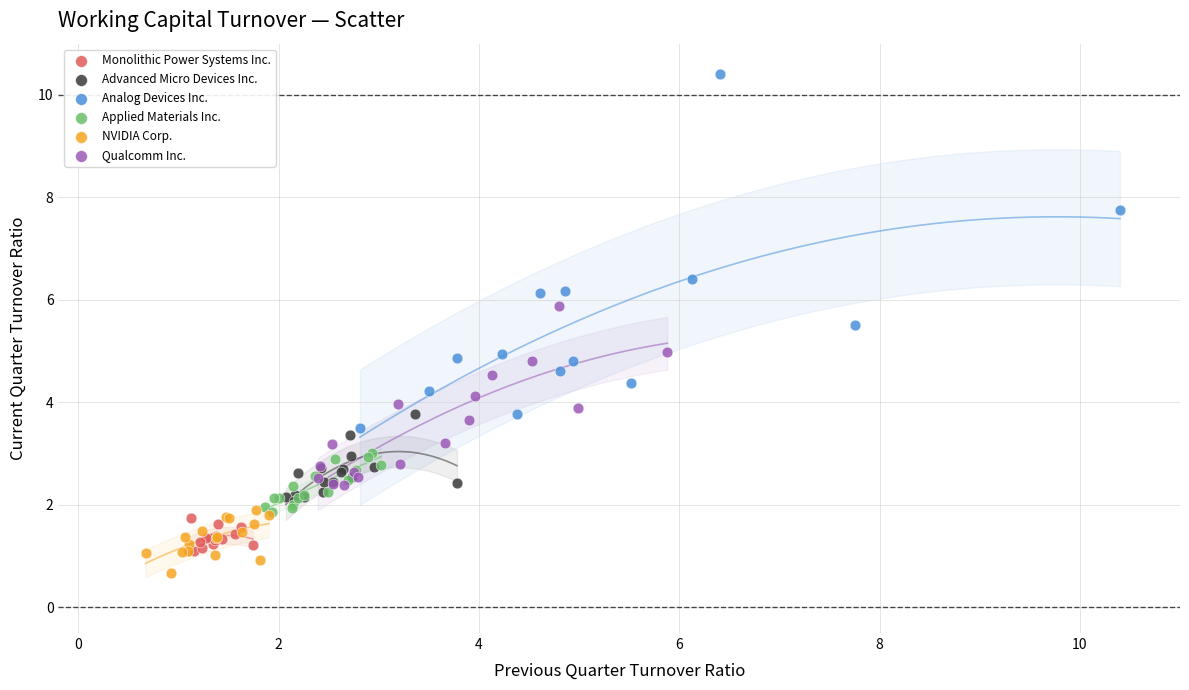

Which series reaches the maximum Y coordinate?

Analog Devices Inc.